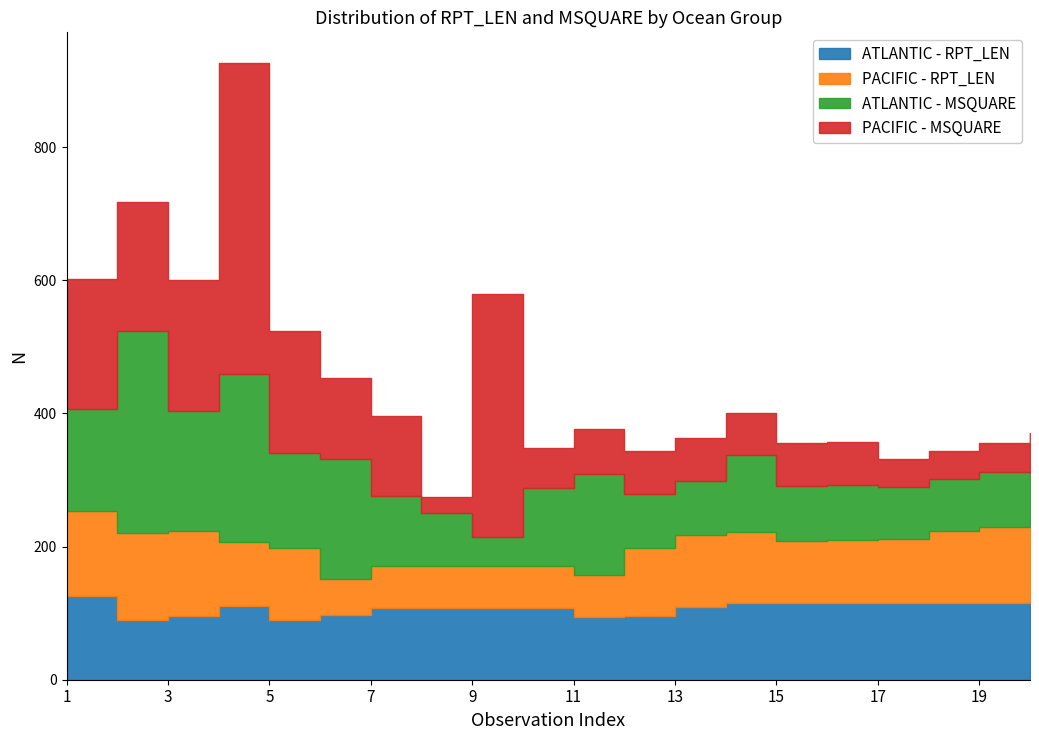

What is the difference between the PACIFIC - RPT_LEN values at 19 and 17?

19